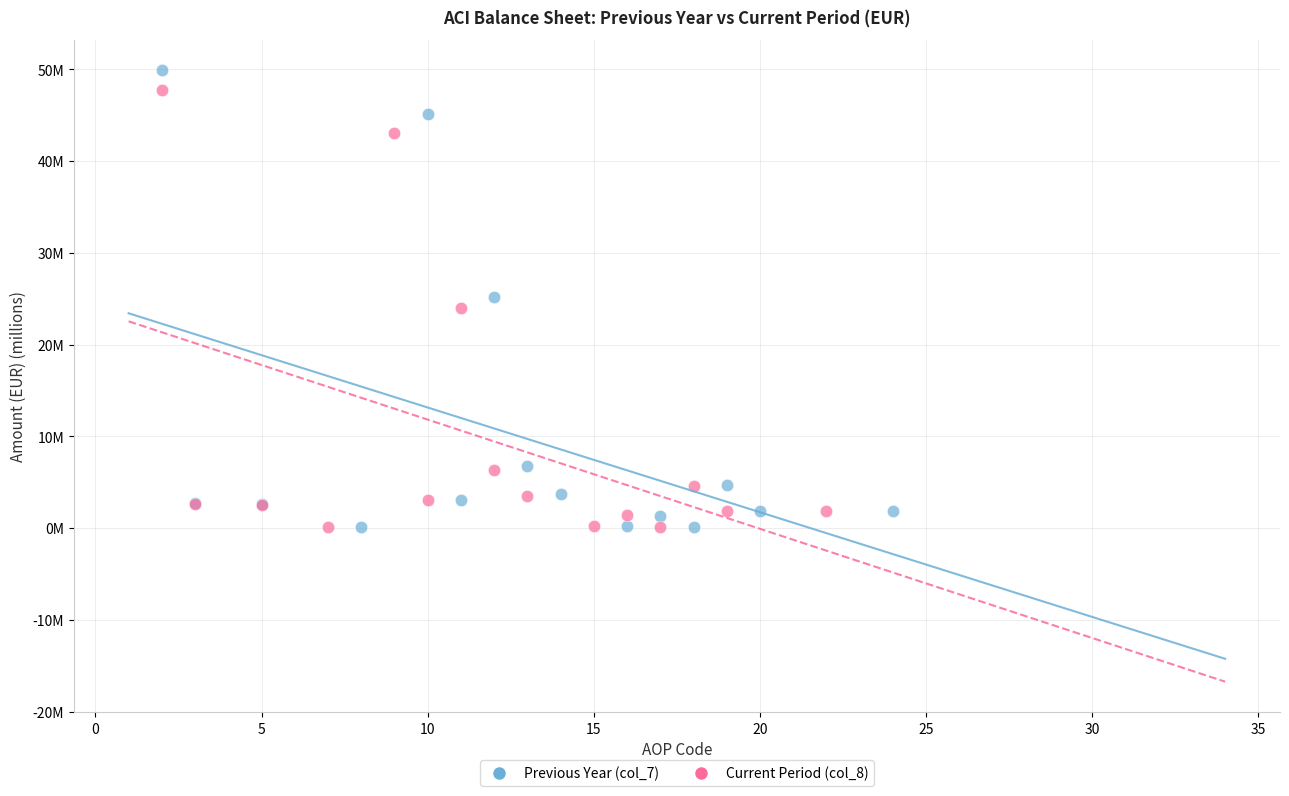

What are all the series names shown in the legend?

Previous Year (col_7), Current Period (col_8)